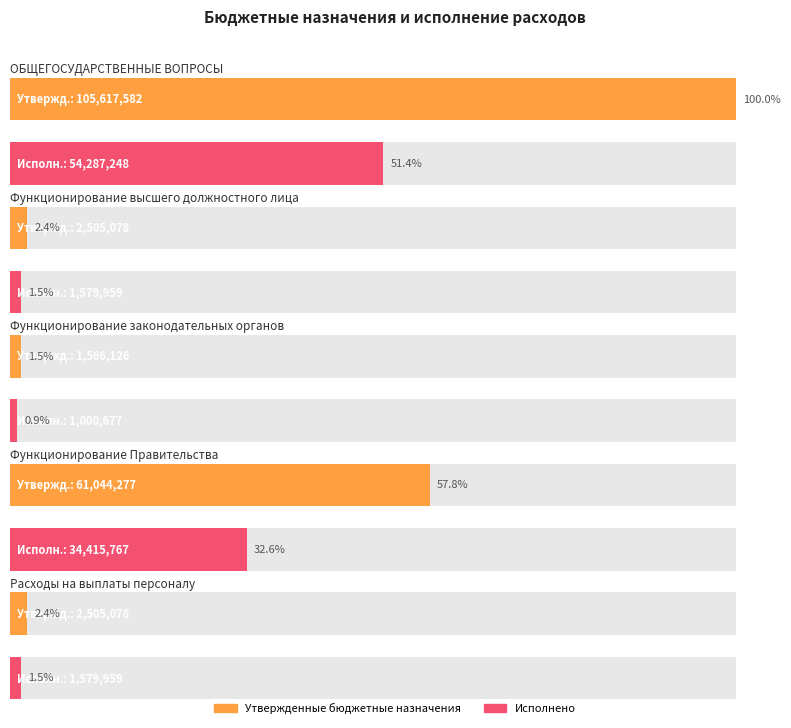

Rank the categories by Утвержденные бюджетные назначения value from highest to lowest.

ОБЩЕГОСУДАРСТВЕННЫЕ ВОПРОСЫ, Функционирование Правительства, Функционирование высшего должностного лица, Расходы на выплаты персоналу, Функционирование законодательных органов